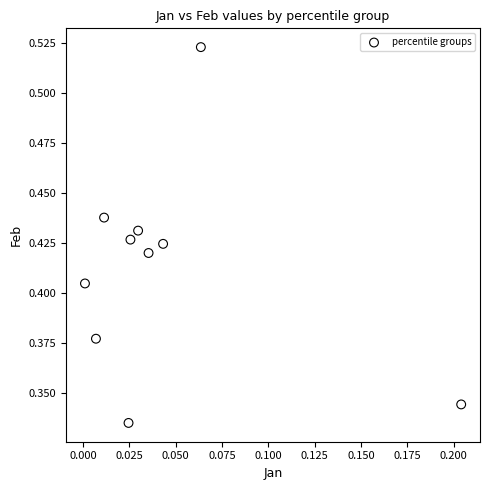

How many points are shown in the scatter plot?

10